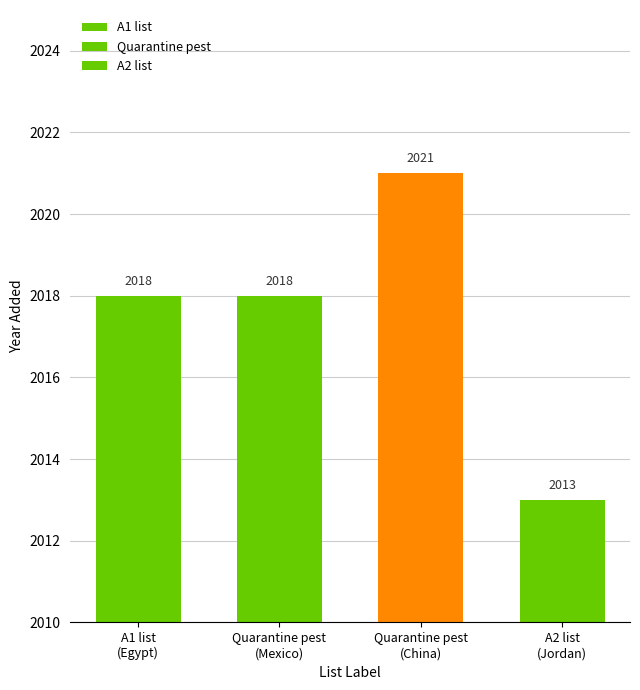

Where does the data first go above 2018?

Quarantine pest